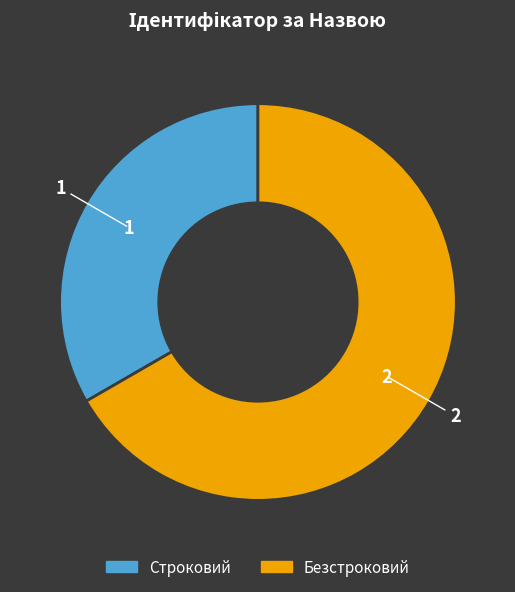

Is there a majority slice in this chart?

Yes